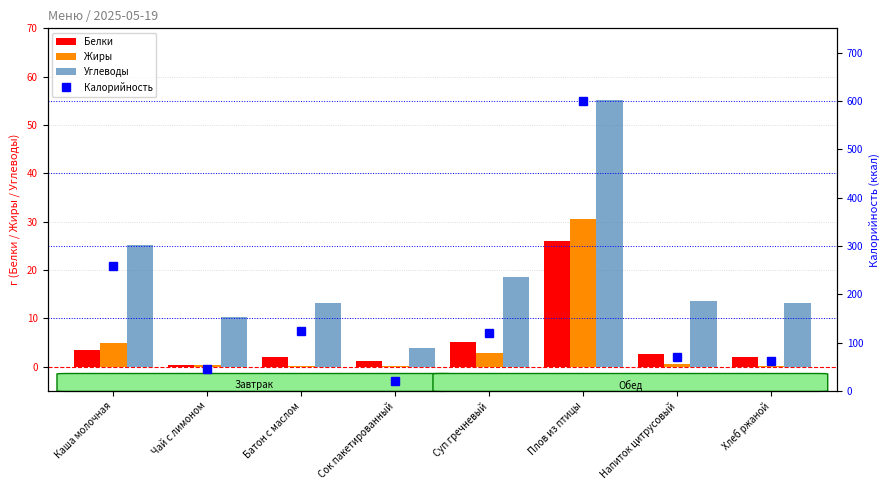

List the labels in order of Углеводы value, largest first.

Плов из птицы, Каша молочная, Суп гречневый, Напиток цитрусовый, Батон c маслом, Хлеб ржаной, Чай с лимоном, Сок пакетированный